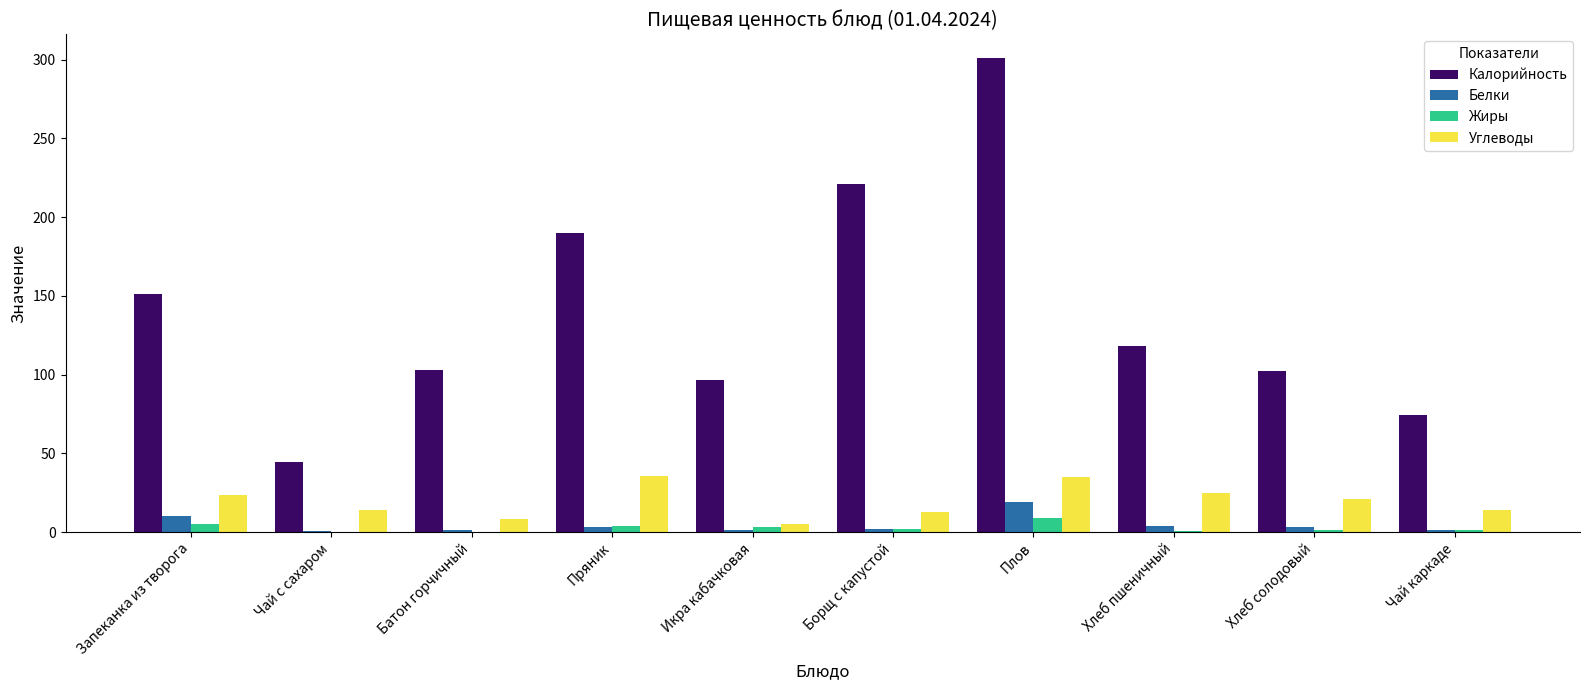

How many categories are shown in the chart?

10